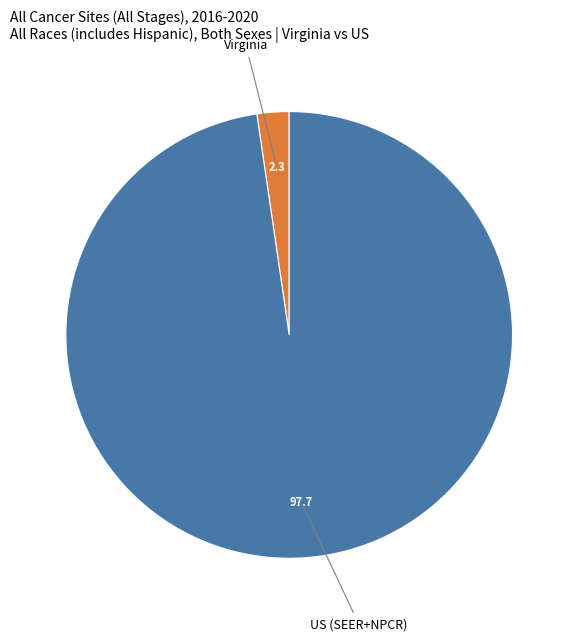

Which slice is the largest?

US (SEER+NPCR)